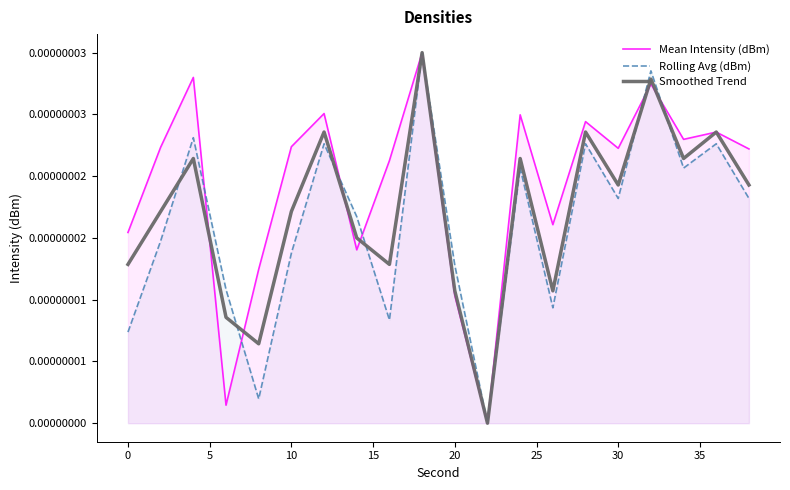

How many times do Mean Intensity (dBm) and Rolling Avg (dBm) cross each other?

6